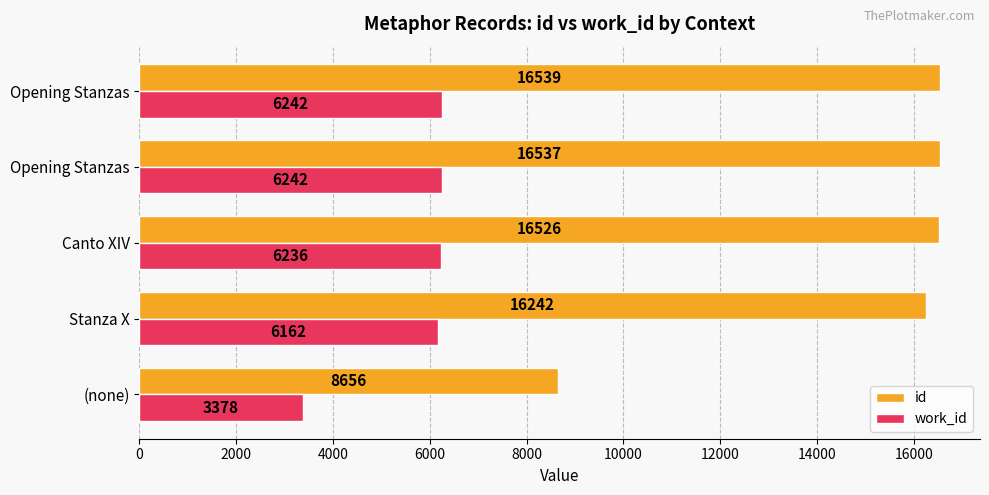

What are all the series names shown in the legend?

id, work_id